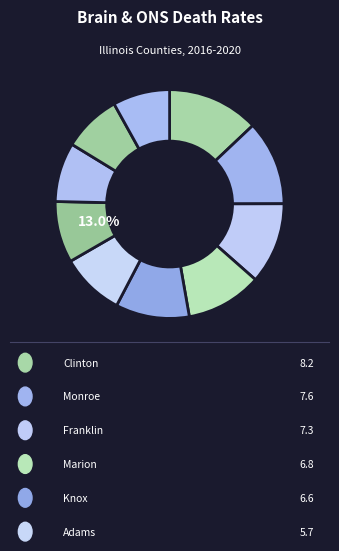

Which slice is the smallest?

Sangamon County